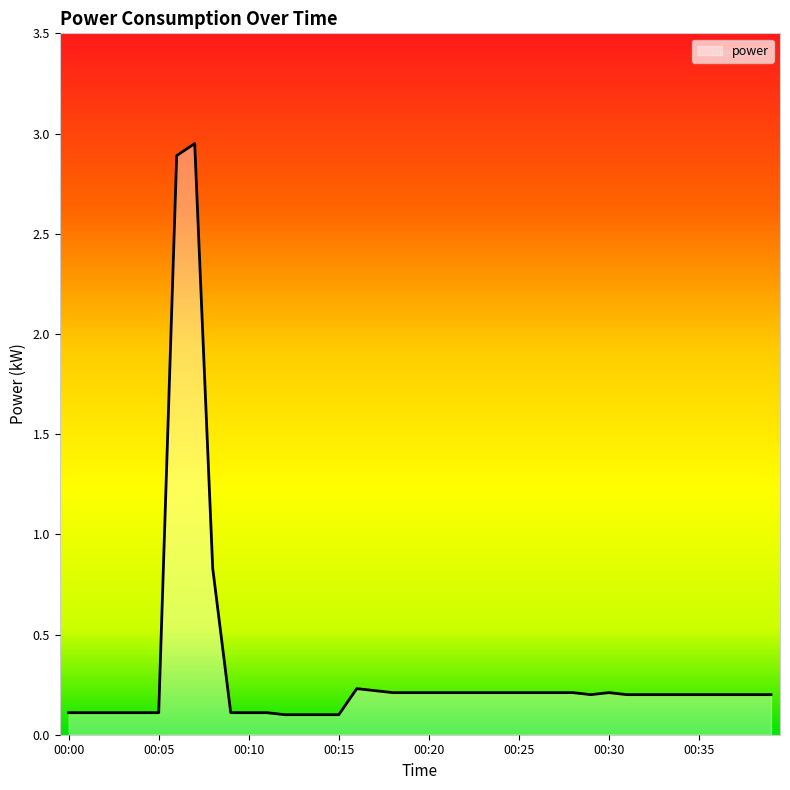

Does the chart display data point markers on the line(s)?

No